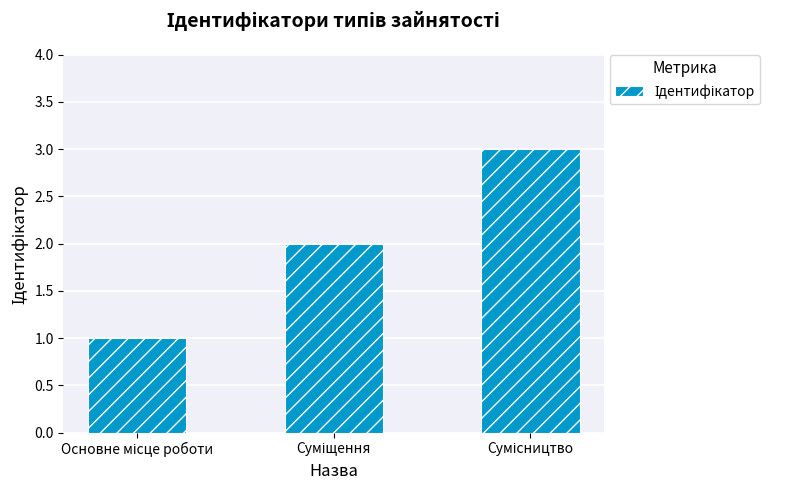

How many bars are there in total?

3